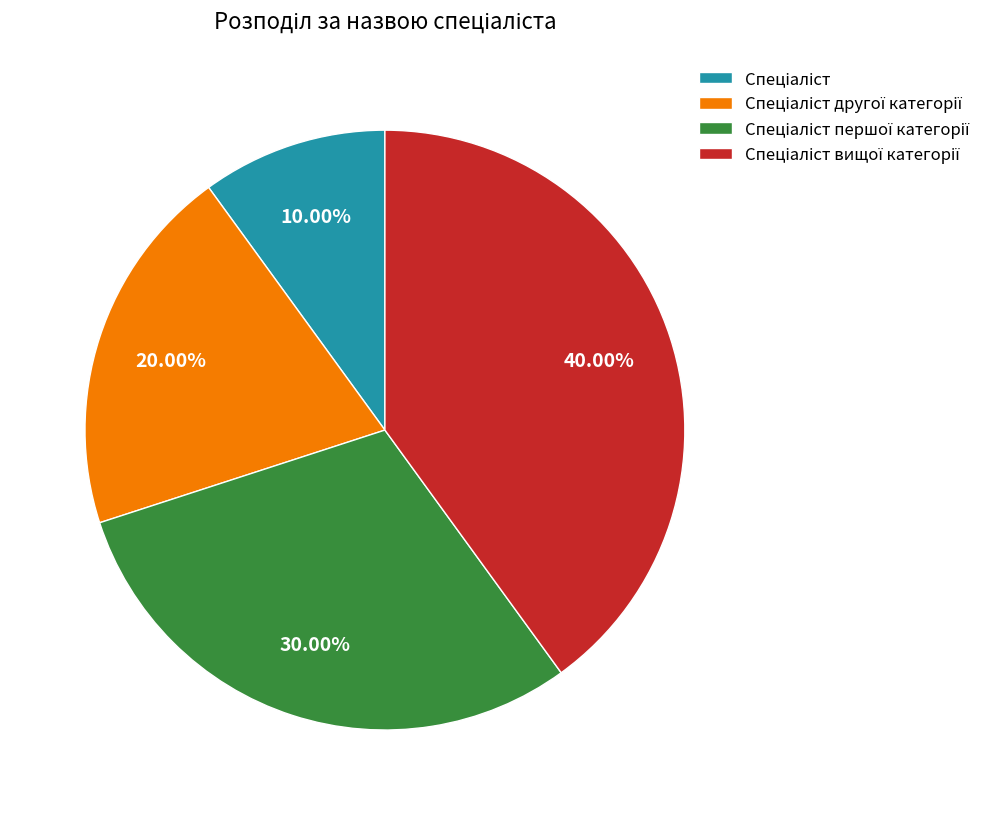

Is there a majority slice in this chart?

No